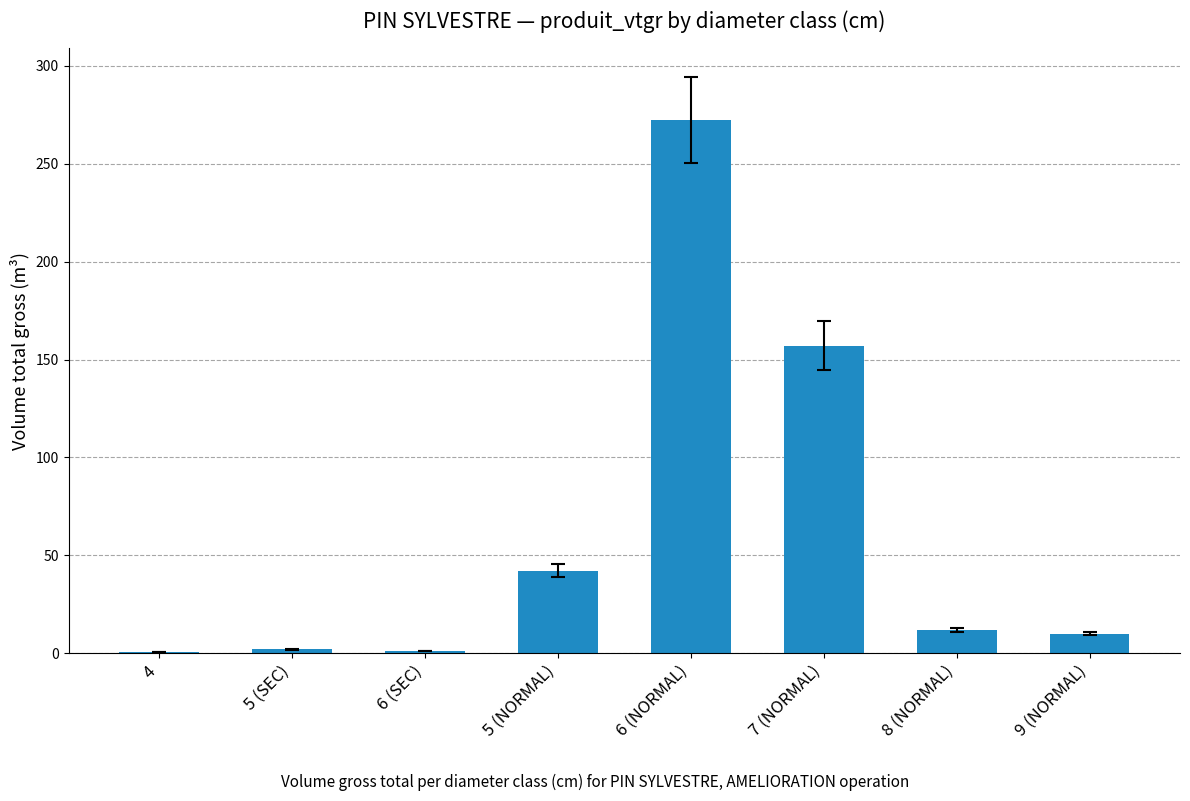

What is the greatest value displayed?

272.3